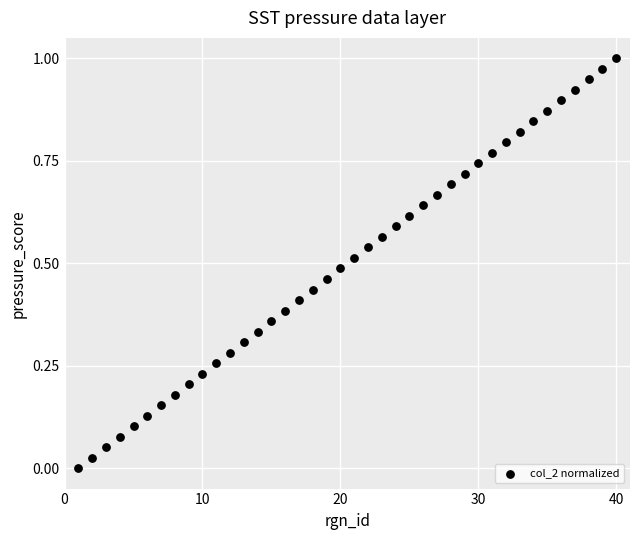

What is the range of X values (max minus min)?

39.0